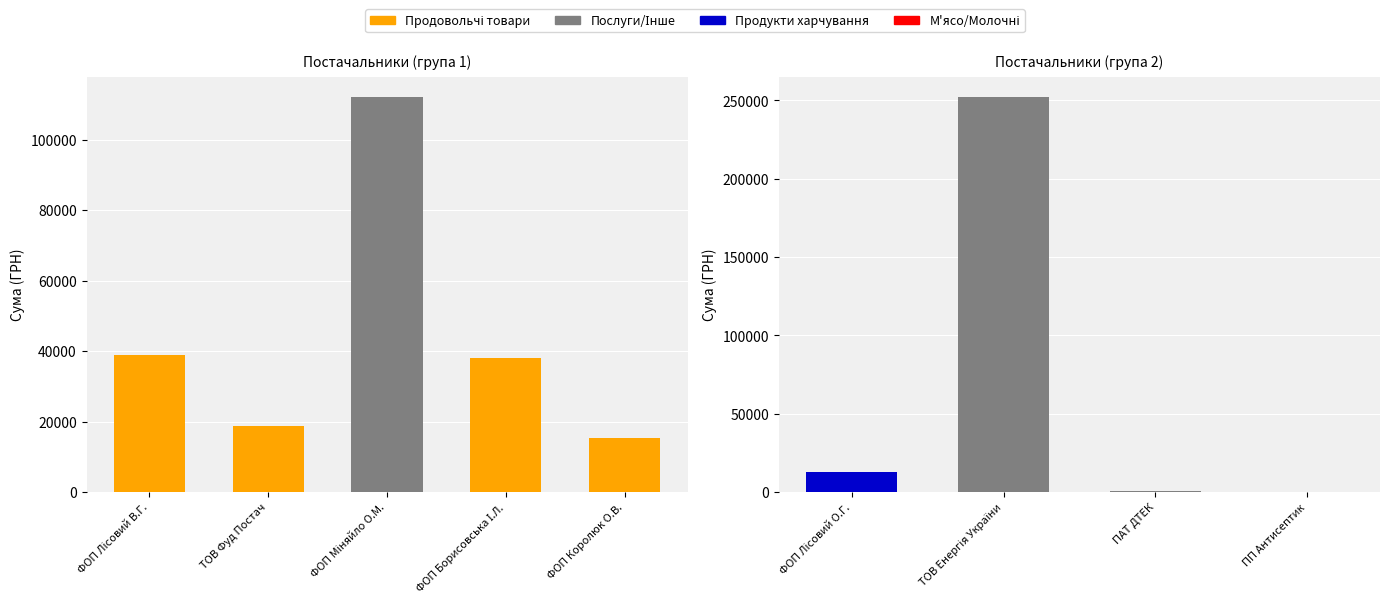

True or false: the data shows 176375.2 at ТОВ Енергія України.

False